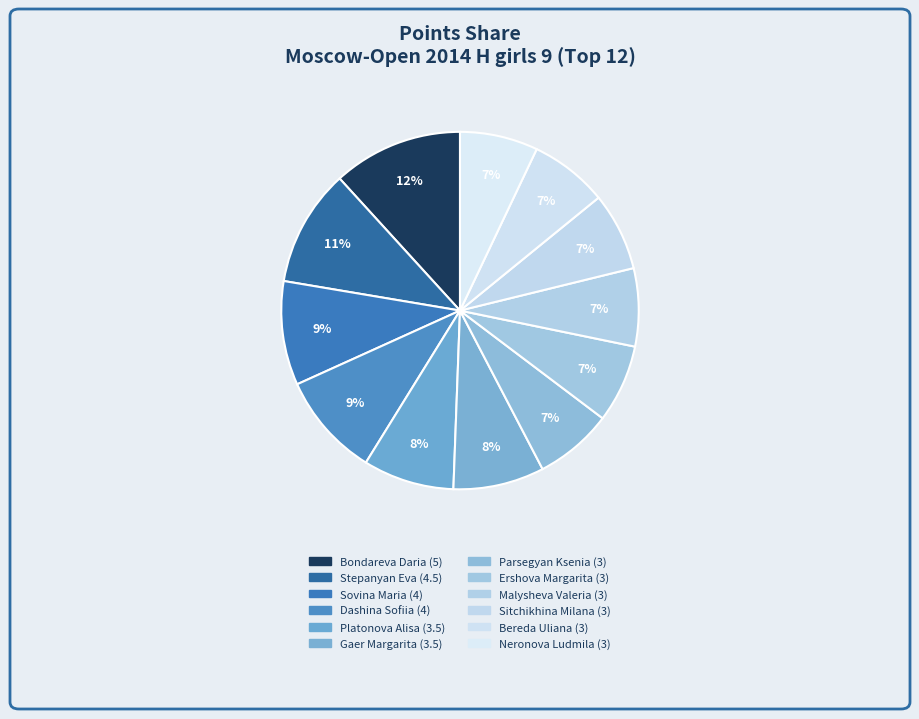

What is the ratio of the value at Bereda Uliana to the value at Platonova Alisa?

0.9